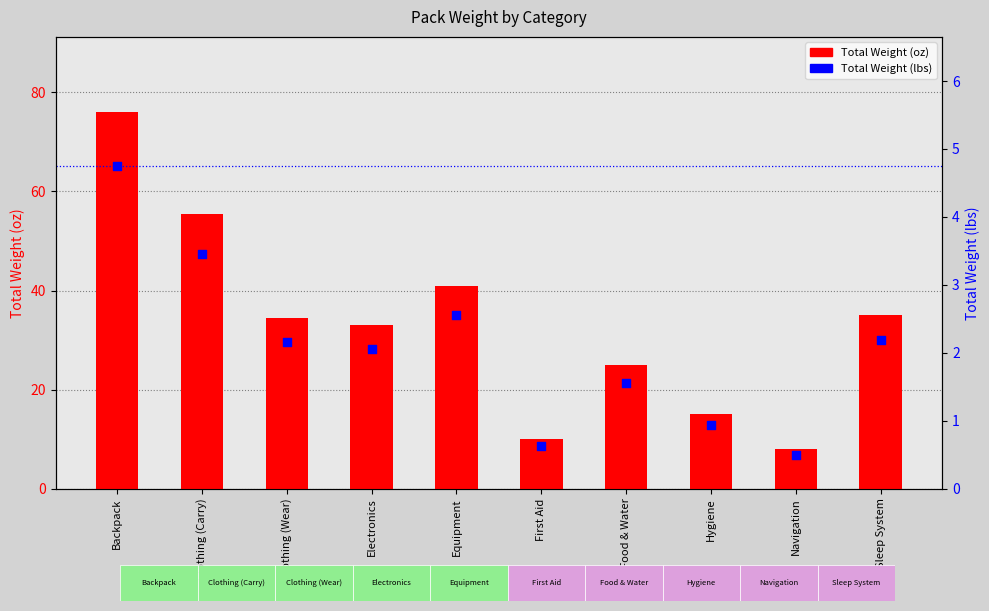

What is the total value across all series at Clothing (Carry)?

58.8